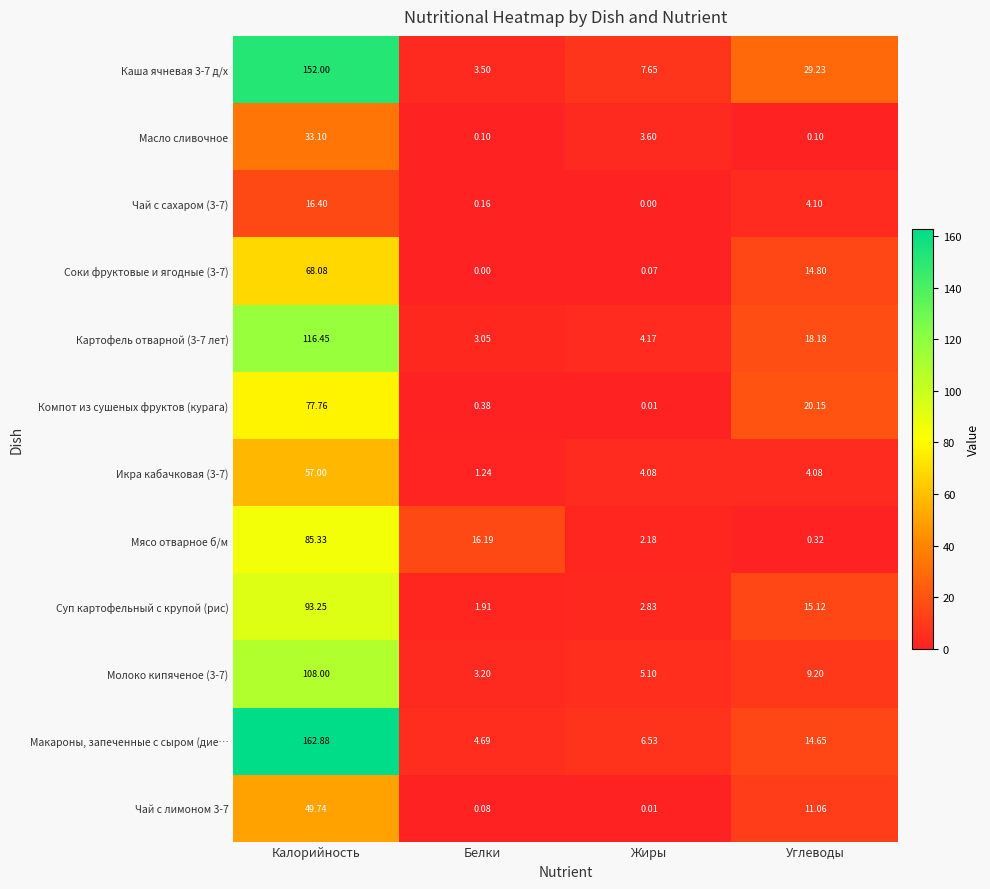

Between Белки and Жиры, which series saw the biggest shift?

Мясо отварное б/м